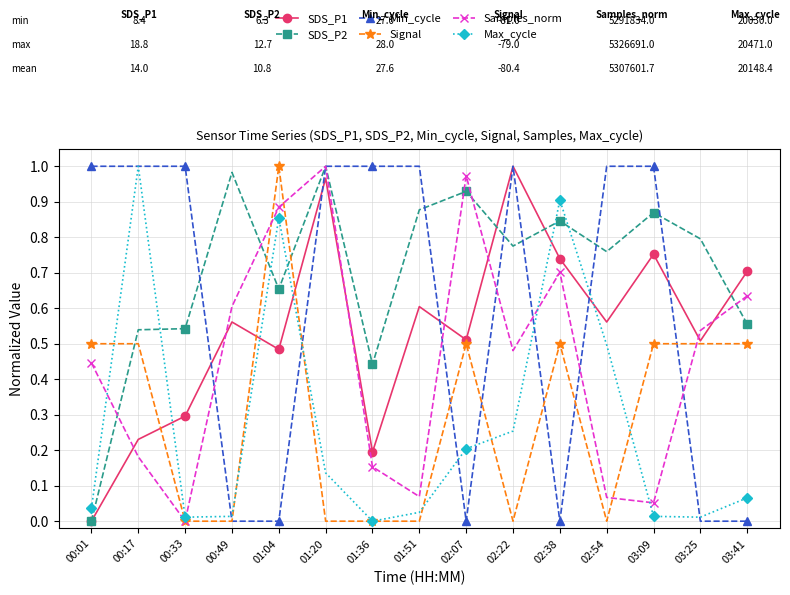

At 02:54, list the series in order from largest to smallest.

Min_cycle, SDS_P2, SDS_P1, Max_cycle, Samples_norm, Signal